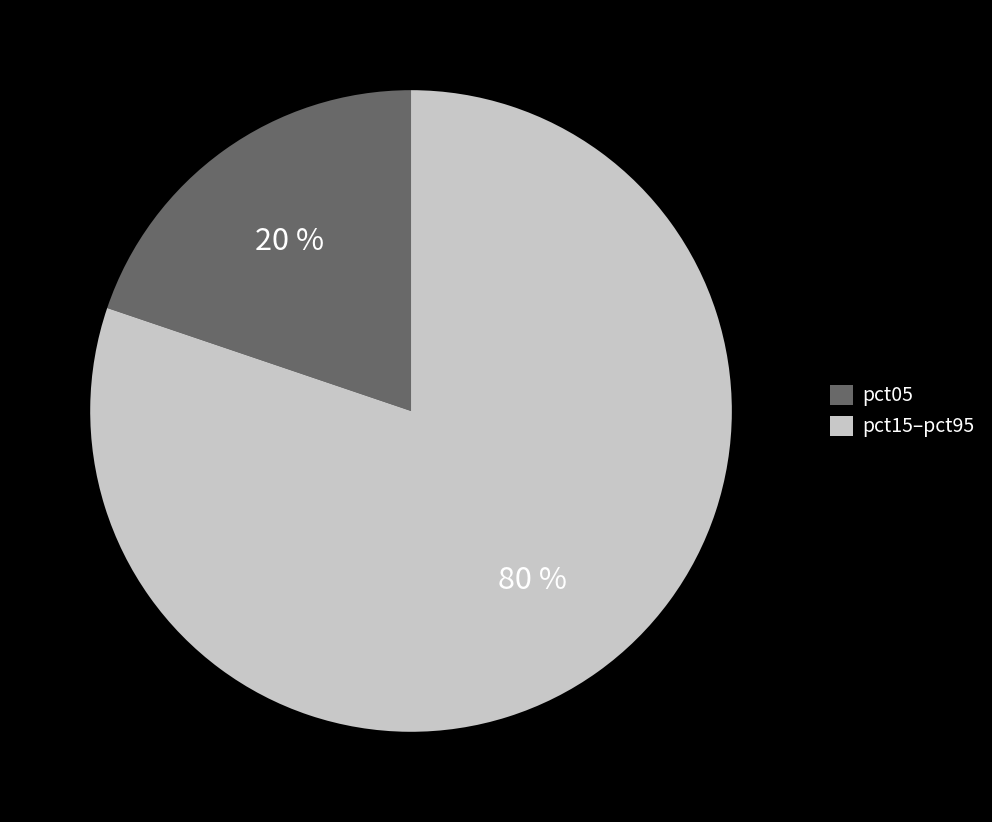

Does any single category account for the majority?

Yes